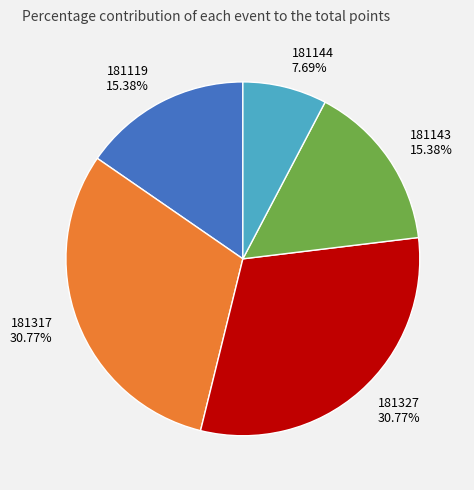

Is the sum of 181119 15.38% and 181327 30.77% greater than half?

No